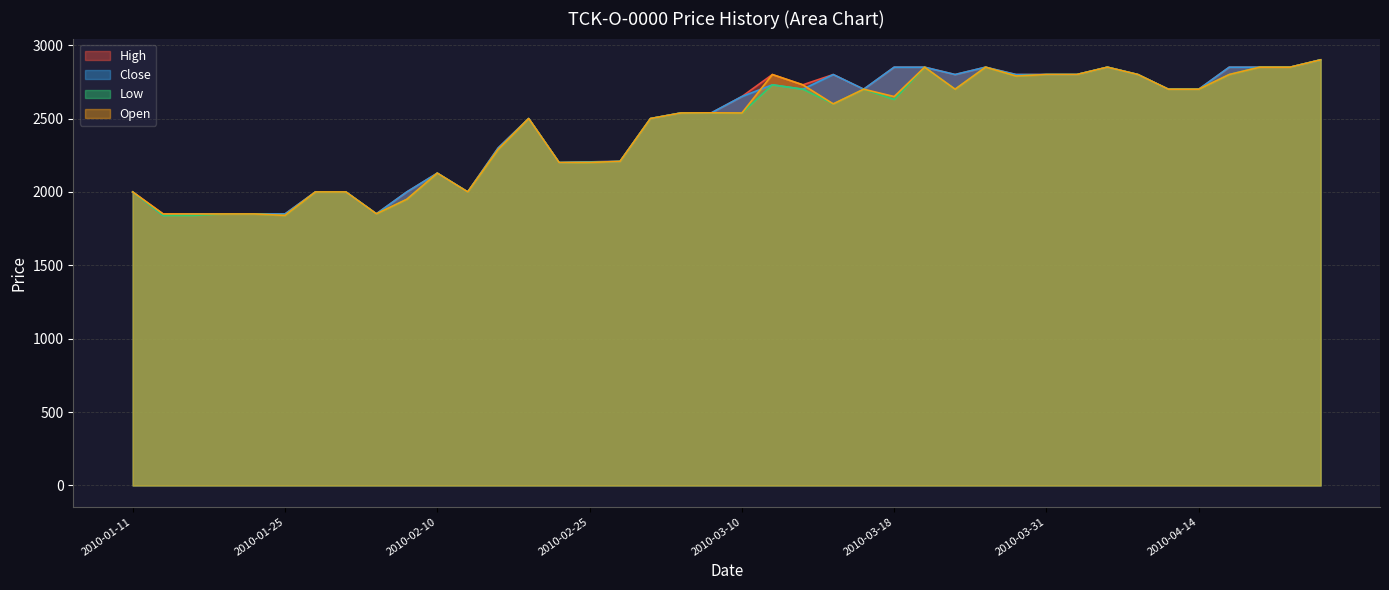

At how many categories does at least one series exceed 2056?

29